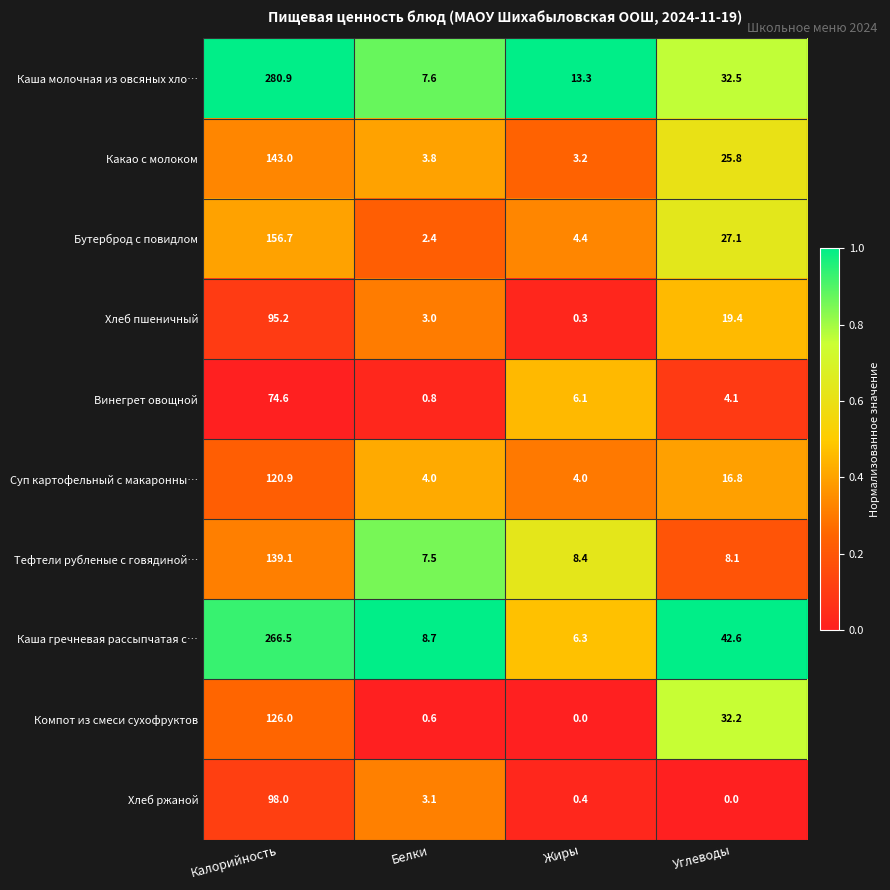

Read the Каша молочная из овсяных хло… value at Жиры.

13.3